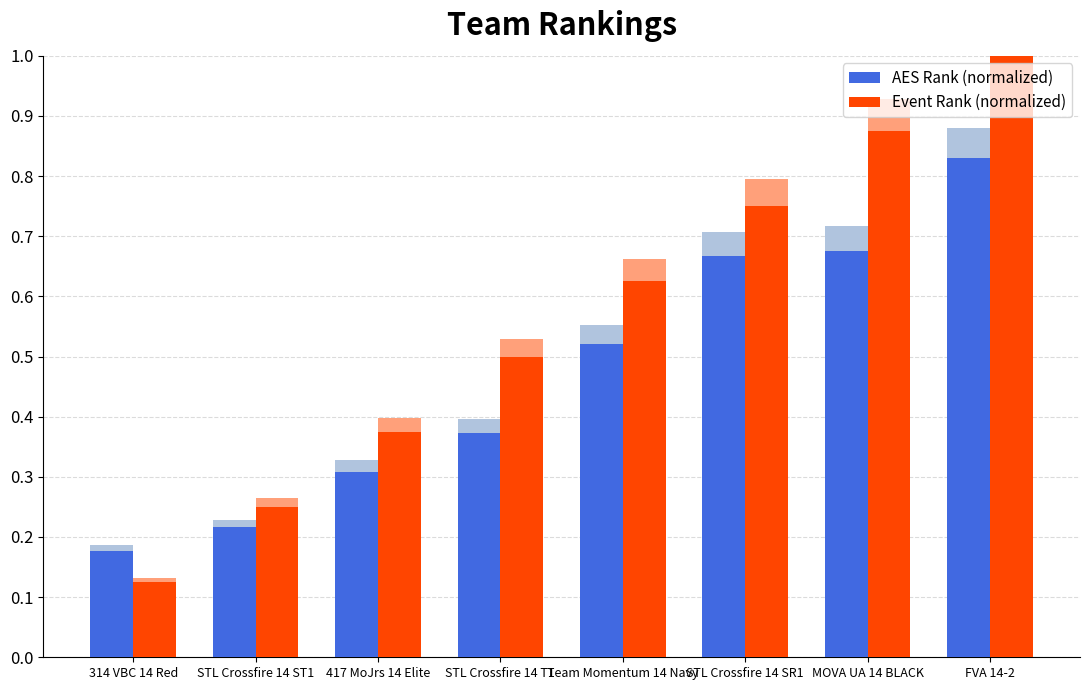

What is the value of the Event Rank (normalized) bar at the 2nd from the left?

0.2